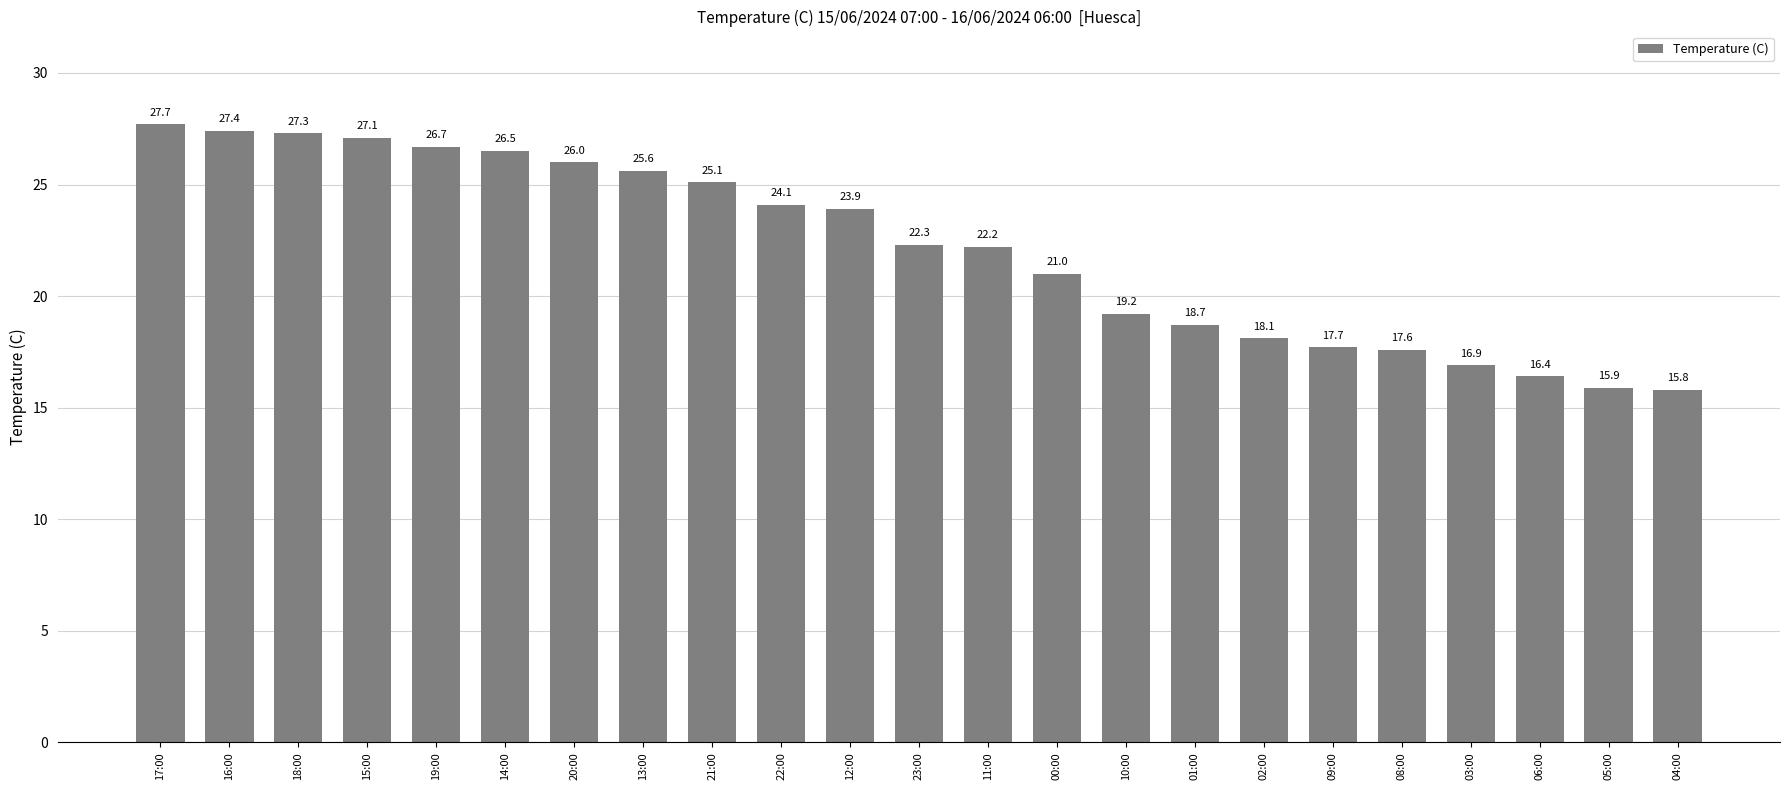

Reading left to right, list all the values displayed in this chart.

27.7	27.4	27.3	27.1	26.7	26.5	26.0	25.6	25.1	24.1	23.9	22.3	22.2	21.0	19.2	18.7	18.1	17.7	17.6	16.9	16.4	15.9	15.8